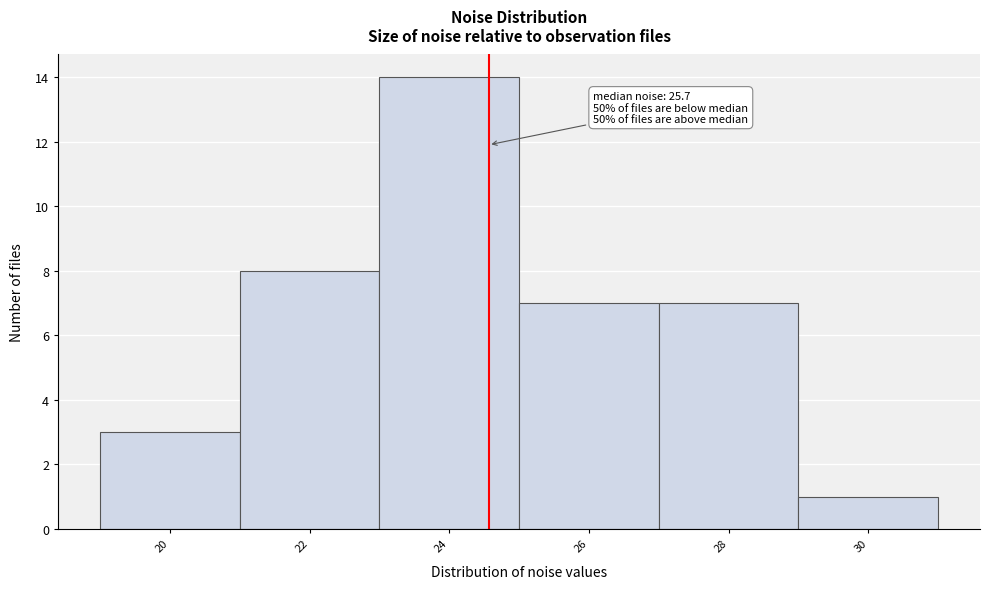

Reading left to right, what are all the values shown in this chart?

3	8	14	7	7	1